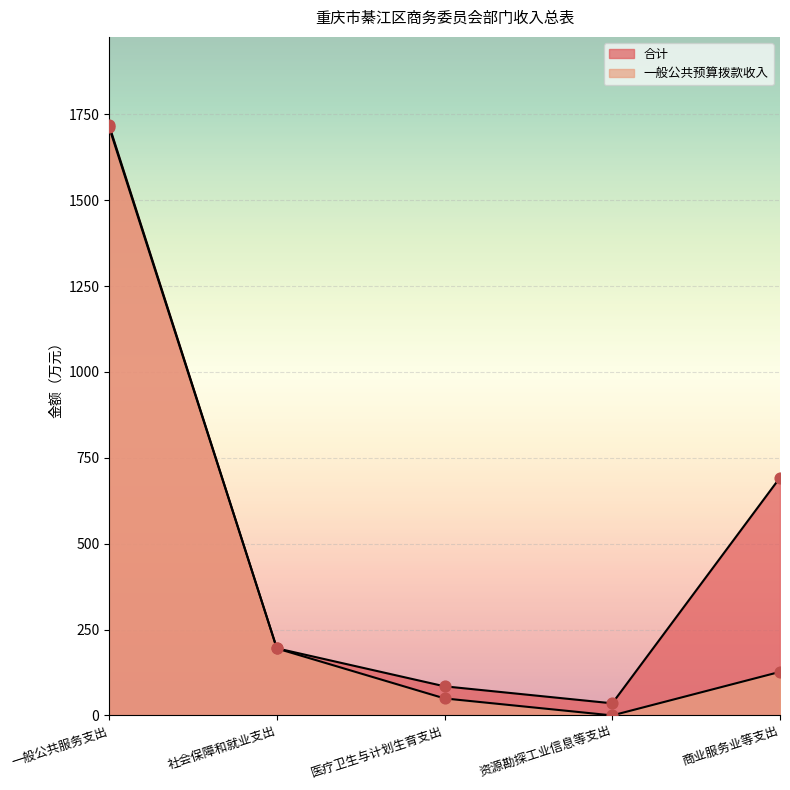

Is the value of 一般公共预算拨款收入 at 社会保障和就业支出 greater than the value of 合计 at 商业服务业等支出?

No